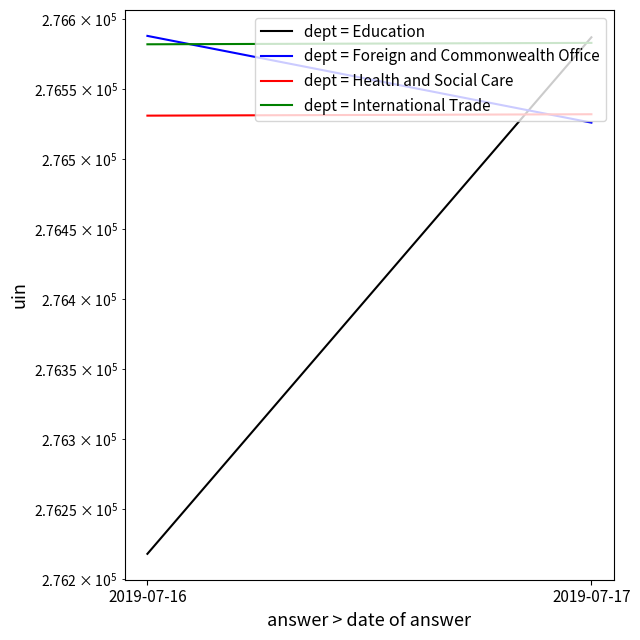

Which series has the widest spread of values?

dept = Education